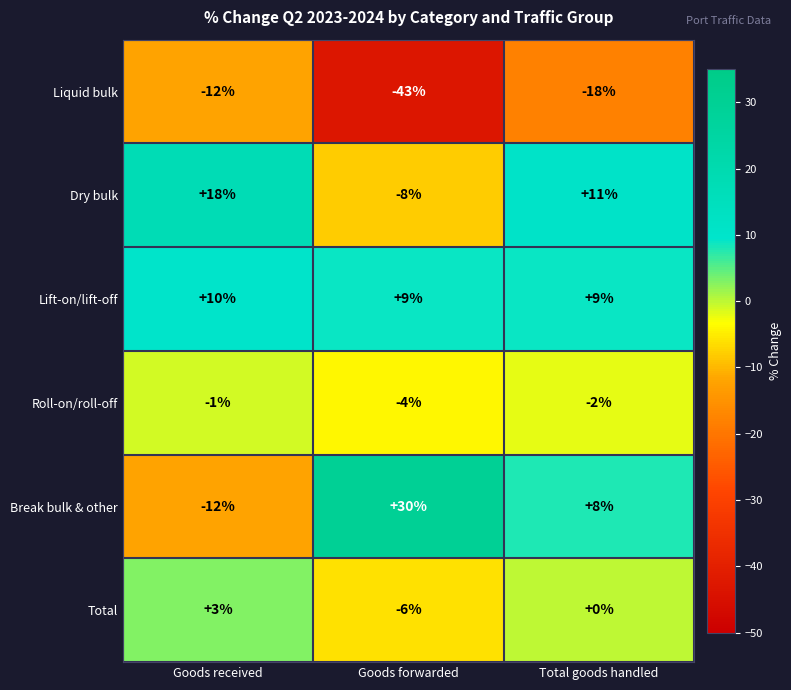

What is the sum of the Break bulk & other values at Total goods handled and Goods received?

-4